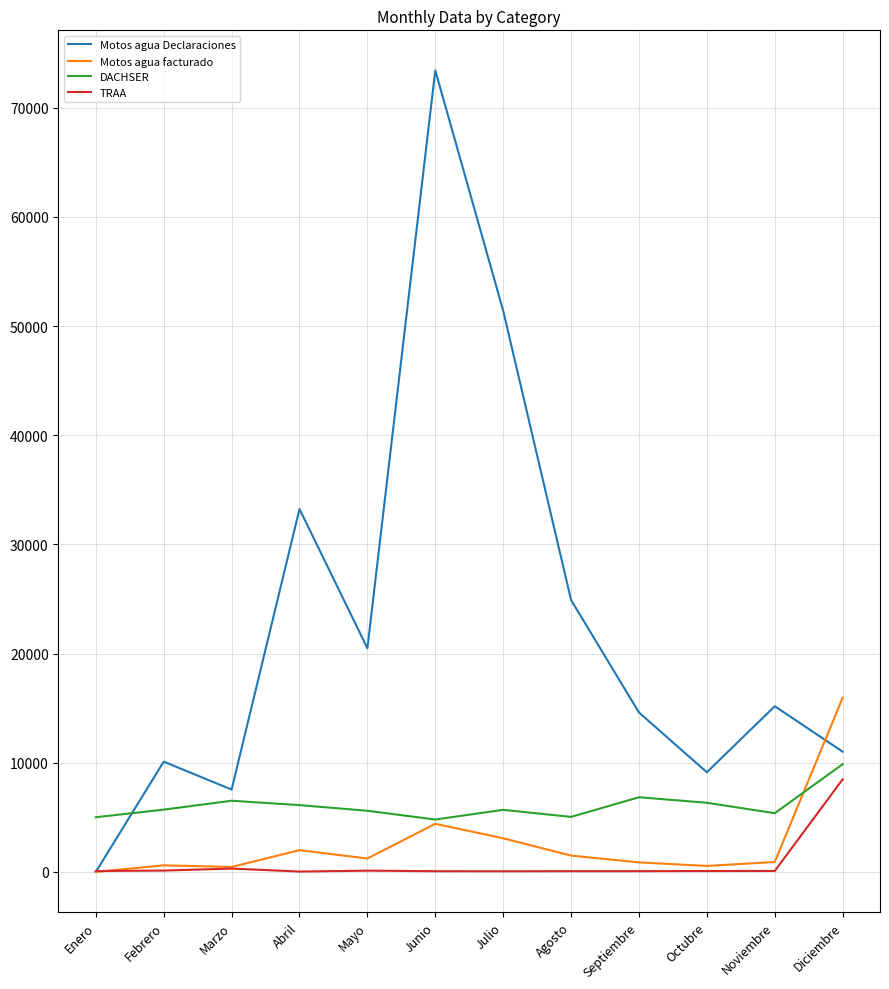

True or false: DACHSER and Motos agua facturado cross at least once.

True